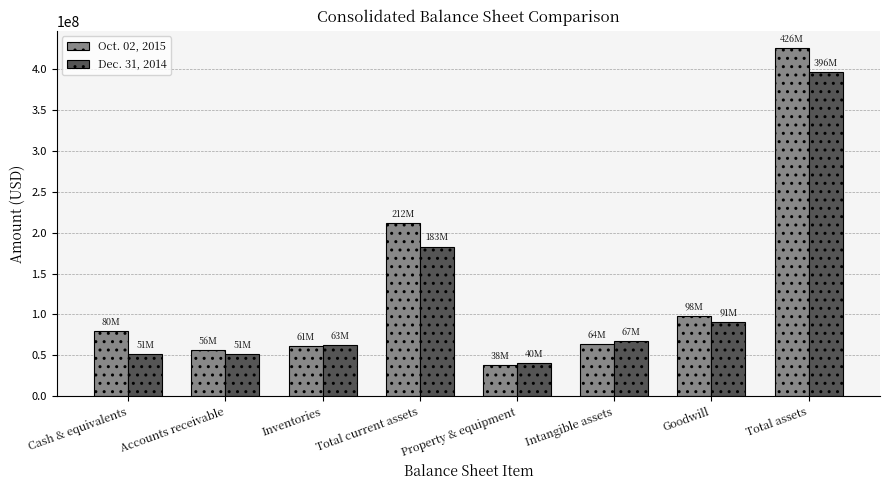

Rank the series by their average value, from lowest to highest.

Dec. 31, 2014, Oct. 02, 2015